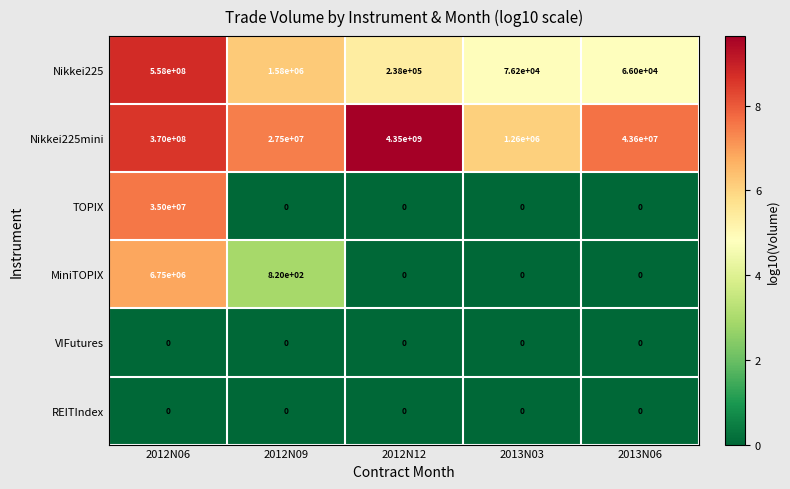

What is the spread (max minus min) of values at 2012N06?

558000000